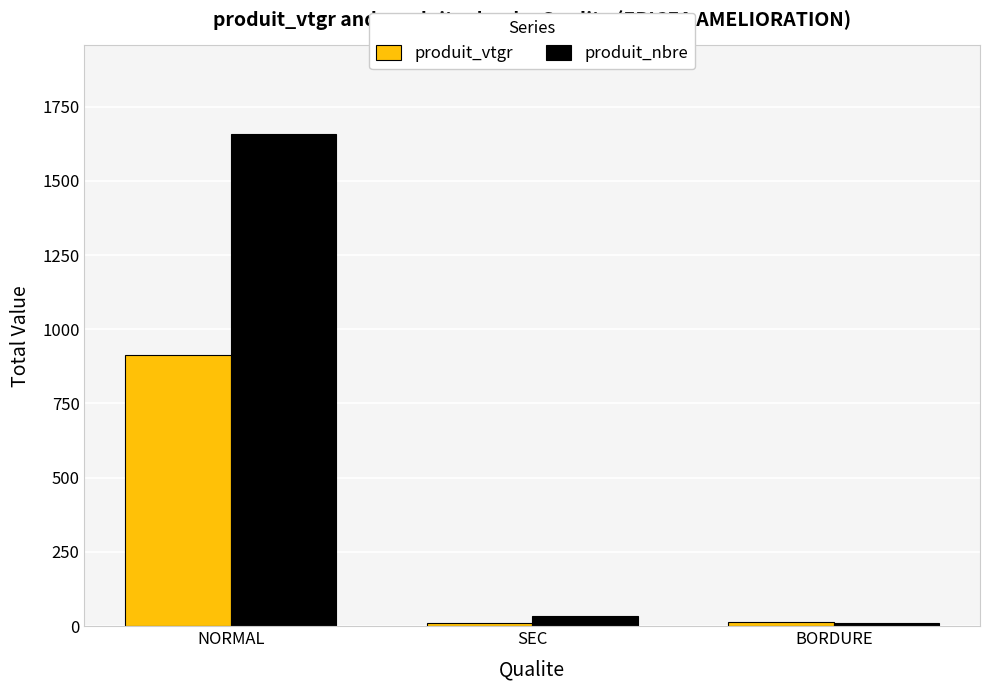

What is the spread (max minus min) of values at NORMAL?

744.8